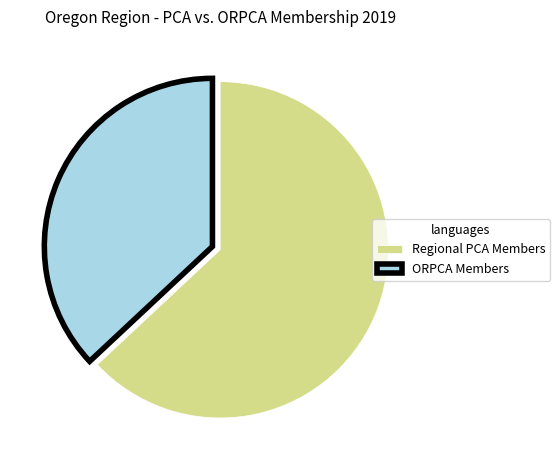

The Regional PCA Members slice represents 63% of the pie. True or false?

True